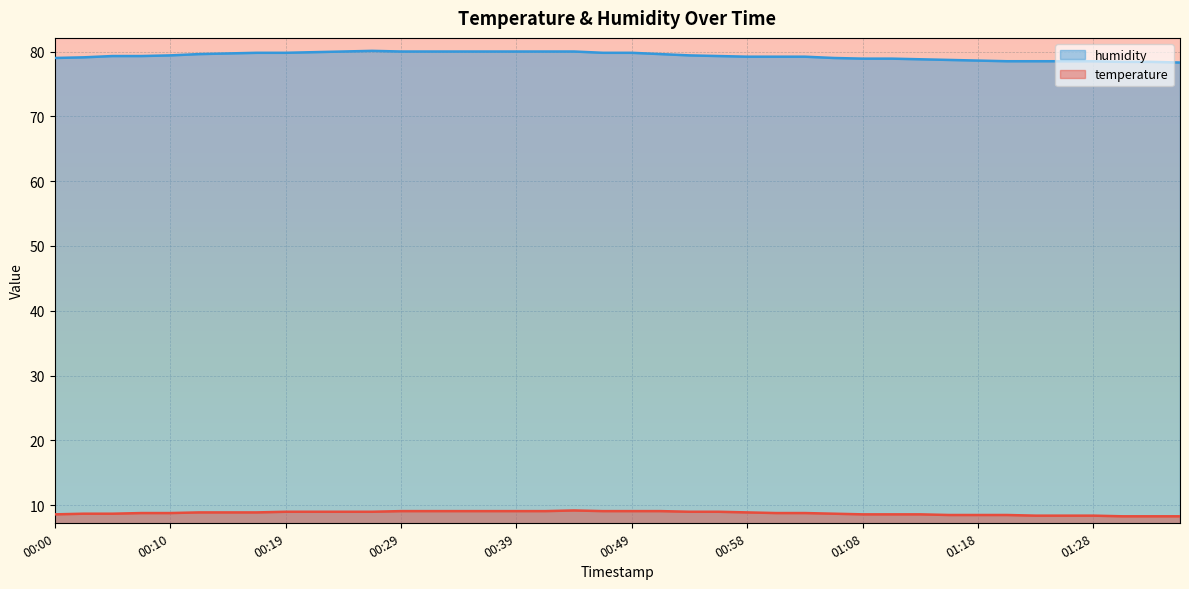

True or false: temperature and humidity cross at least once.

False